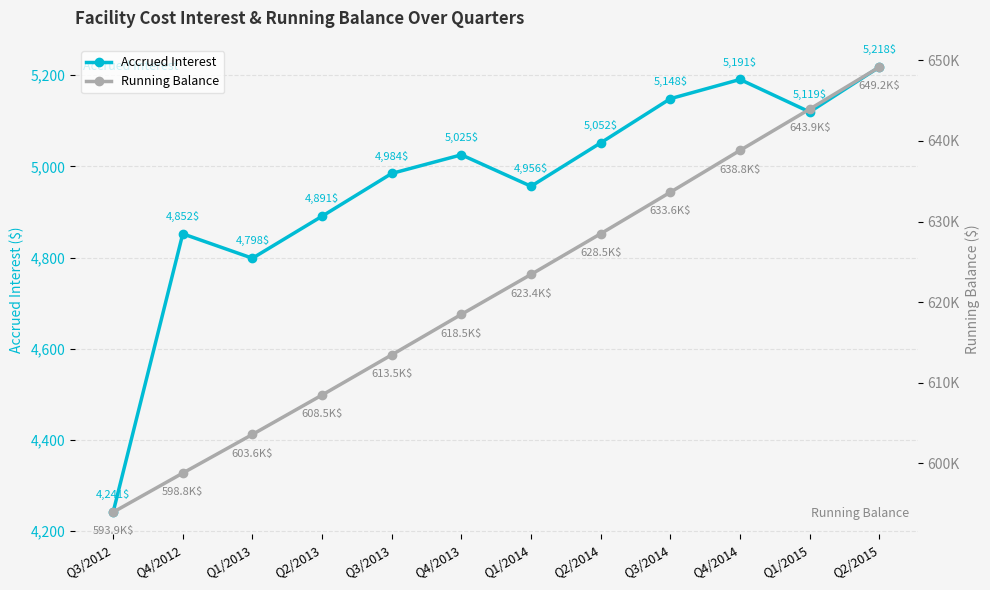

What is the difference between the maximum and second lowest values in the Running Balance series?

50383.1